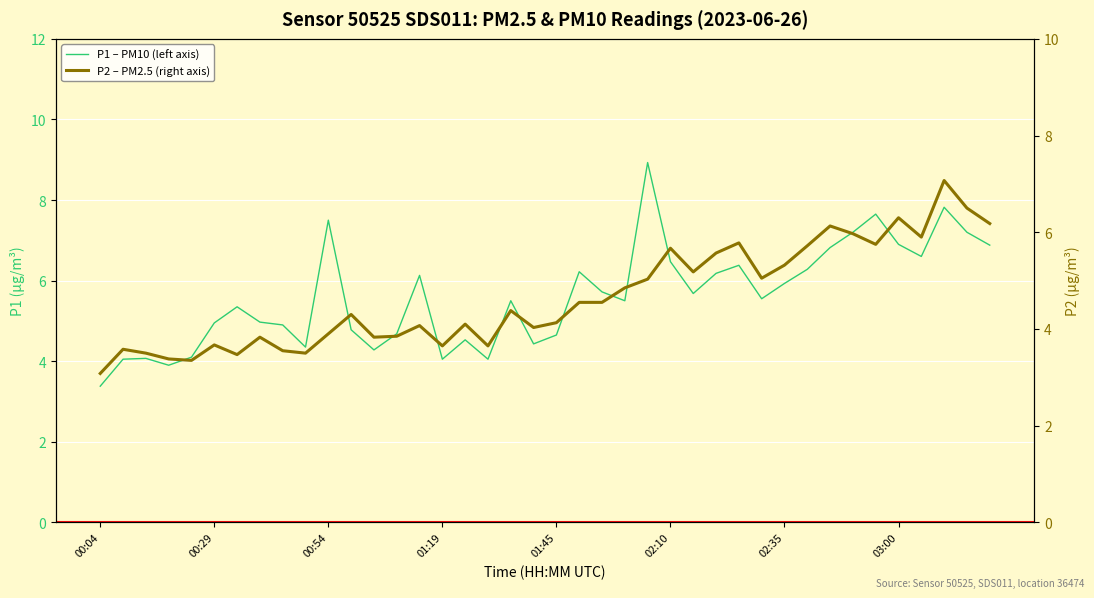

Reading left to right, list all the values displayed in this chart.

P1 – PM10 (left axis): 3.4	4.0	4.1	3.9	4.1	5.0	5.3	5.0	4.9	4.3	7.5	4.8	4.3	4.7	6.1	4.0	4.5	4.0	5.5	4.4	4.7	6.2	5.7	5.5	8.9	6.5	5.7	6.2	6.4	5.5	5.9	6.3	6.8	7.2	7.7	6.9	6.6	7.8	7.2	6.9
P2 – PM2.5 (right axis): 3.1	3.6	3.5	3.4	3.4	3.7	3.5	3.8	3.5	3.5	3.9	4.3	3.8	3.9	4.1	3.6	4.1	3.6	4.4	4.0	4.1	4.5	4.5	4.8	5.0	5.7	5.2	5.6	5.8	5.0	5.3	5.7	6.1	6.0	5.8	6.3	5.9	7.1	6.5	6.2